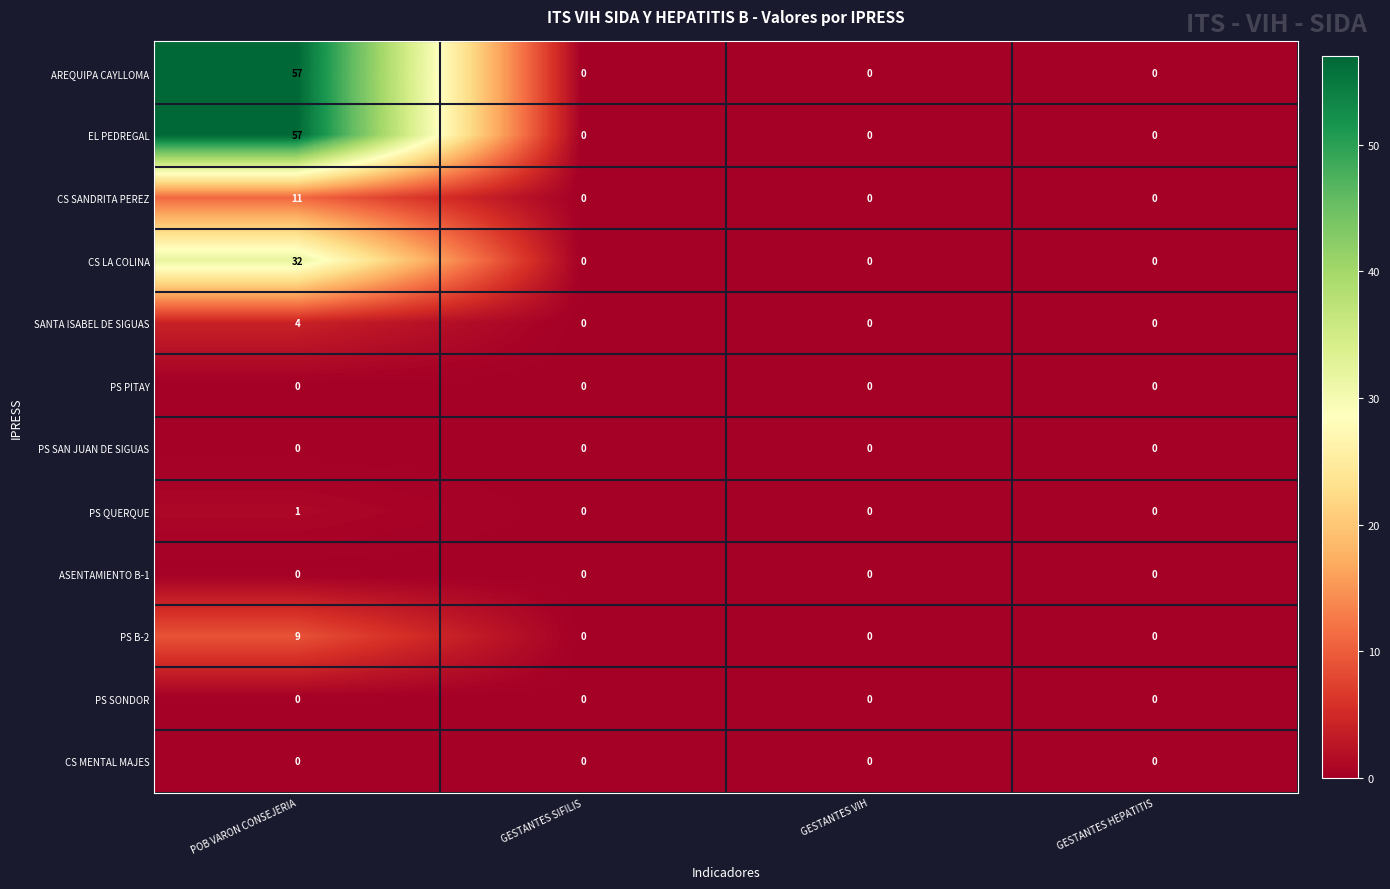

What is the maximum value shown in the chart?

57